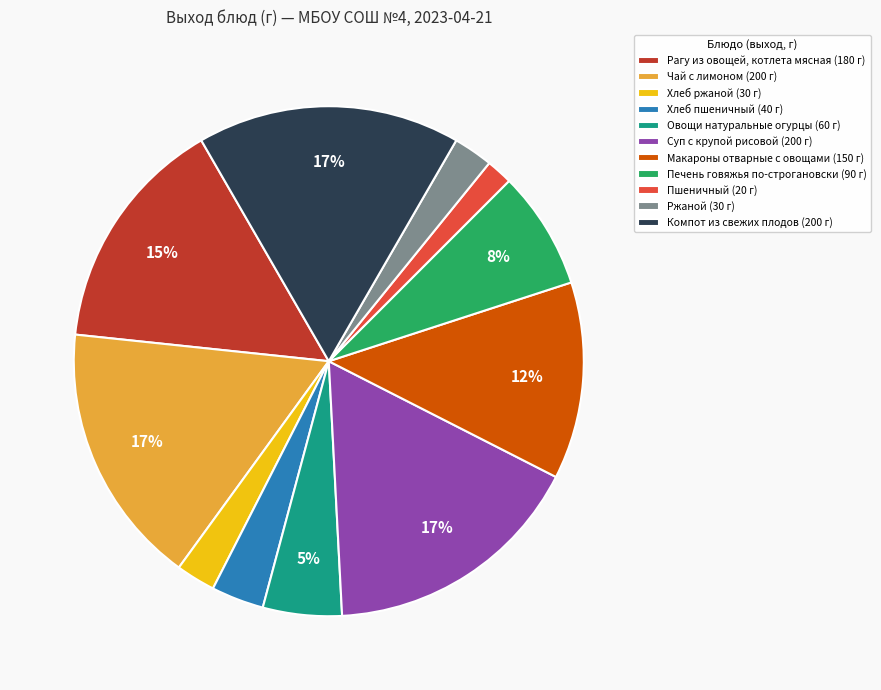

Between Печень говяжья по-строгановски (90 г) and Овощи натуральные огурцы (60 г), which is larger?

Печень говяжья по-строгановски (90 г)